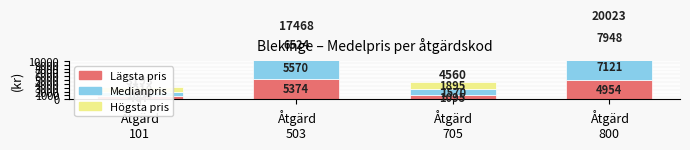

What is the difference between the second highest and second lowest values in the Lägsta pris series?

3859.0